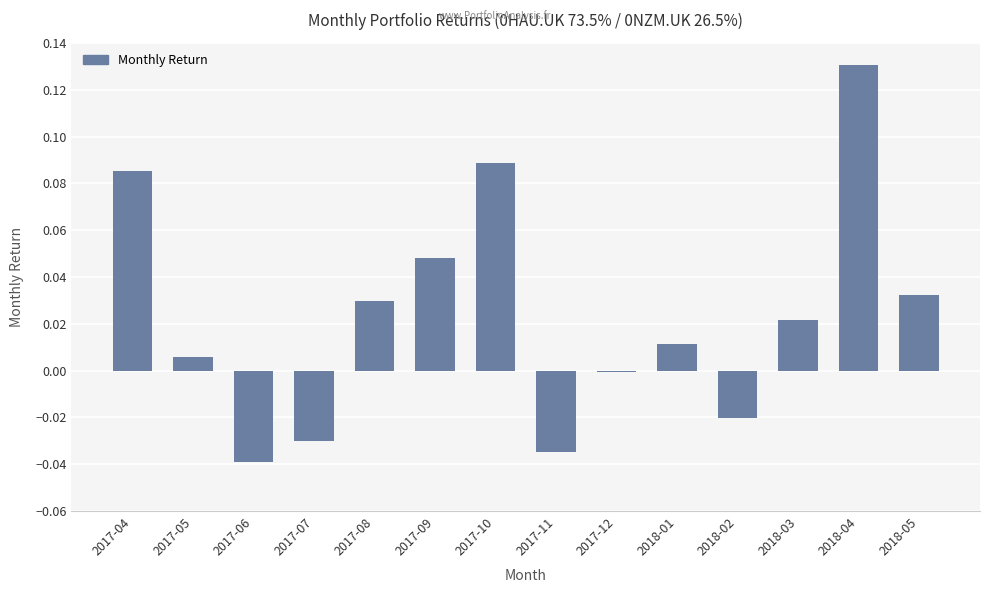

What is the sum of all values?

0.3